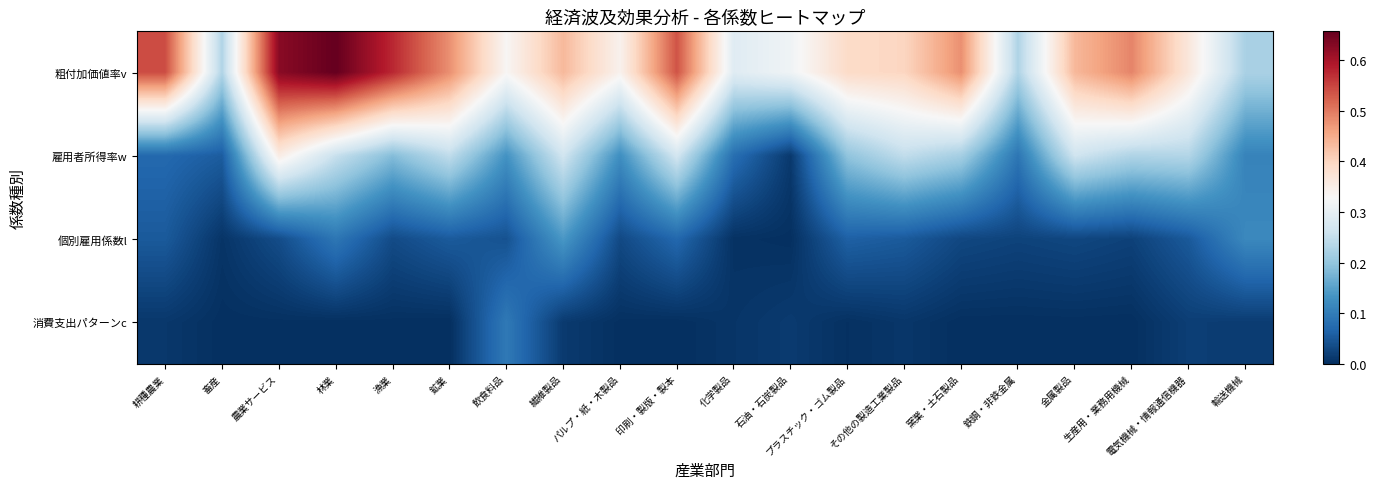

What is the total value across all series at 畜産?

0.3